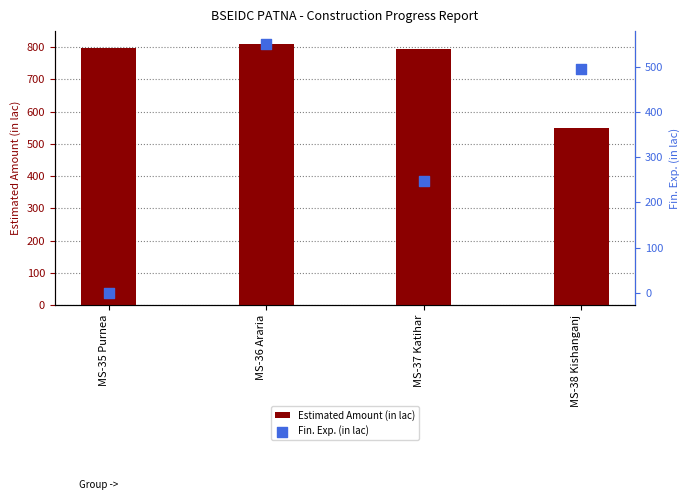

Which series contains the highest Y value?

Estimated Amount (in lac)